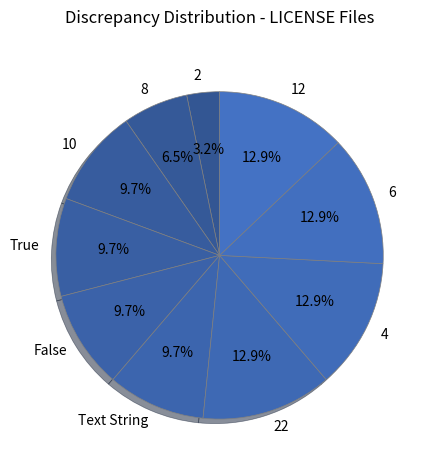

Count the number of slices in the pie.

10